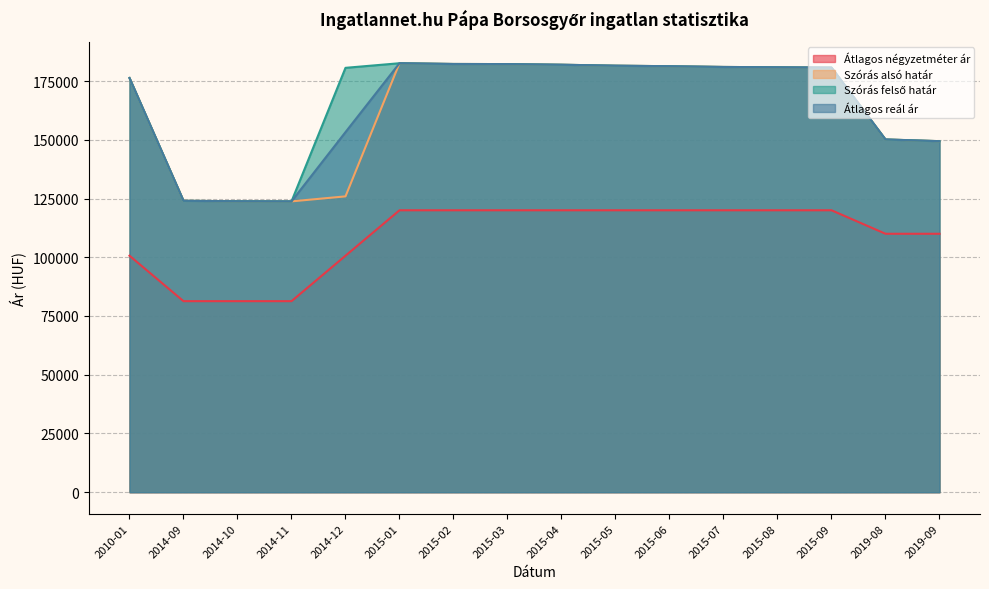

What is the value of the Átlagos reál ár point at the 5th from the left?

153269